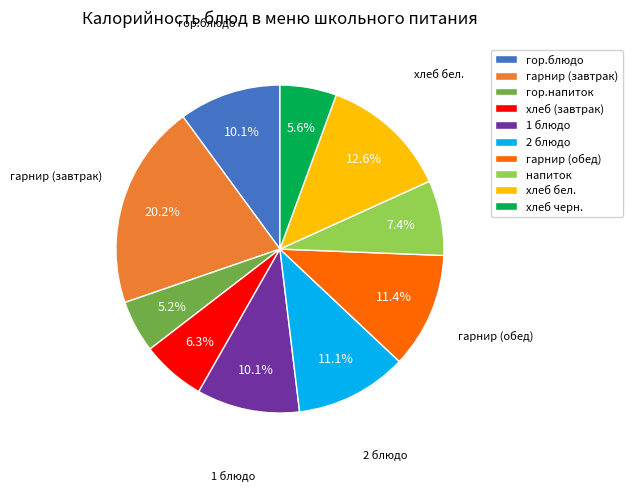

To the nearest percent, what percentage of the pie is гарнир (обед)?

11%